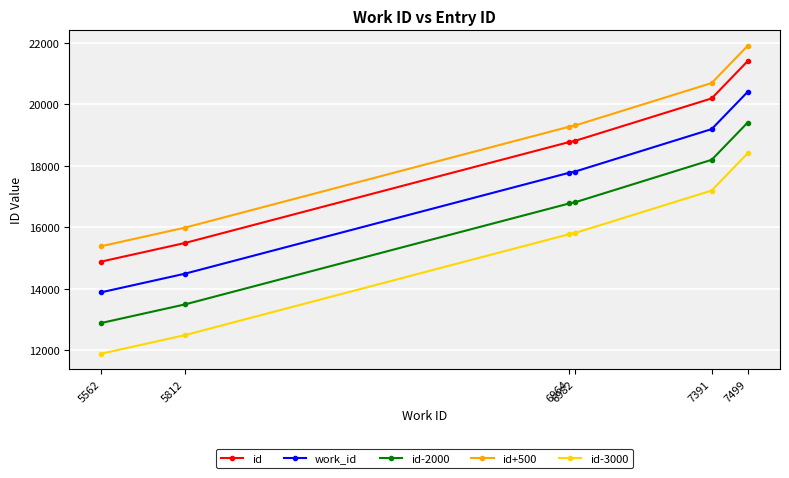

True or false: id and id-3000 cross at least once.

False